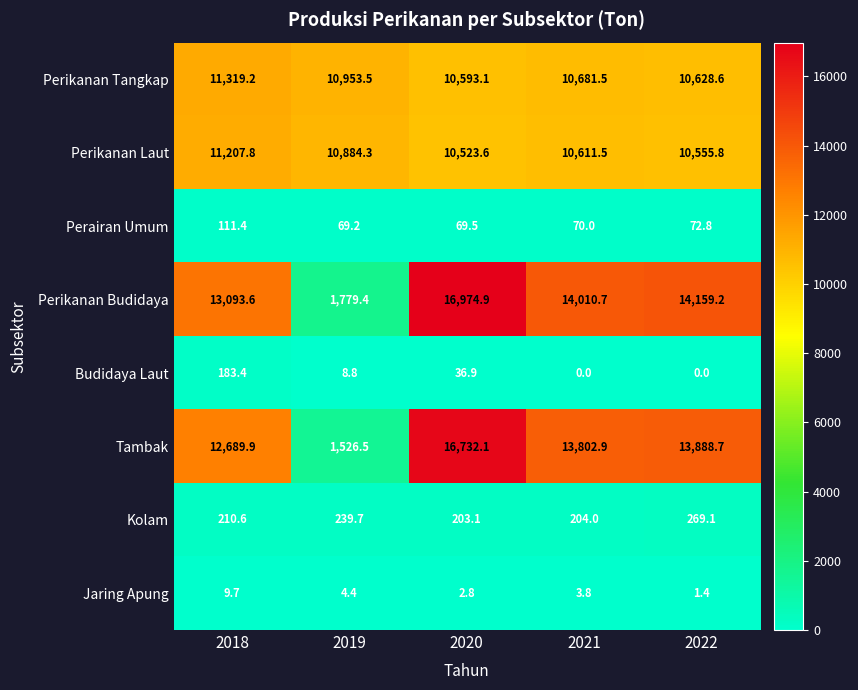

What is the greatest value displayed?

16974.9